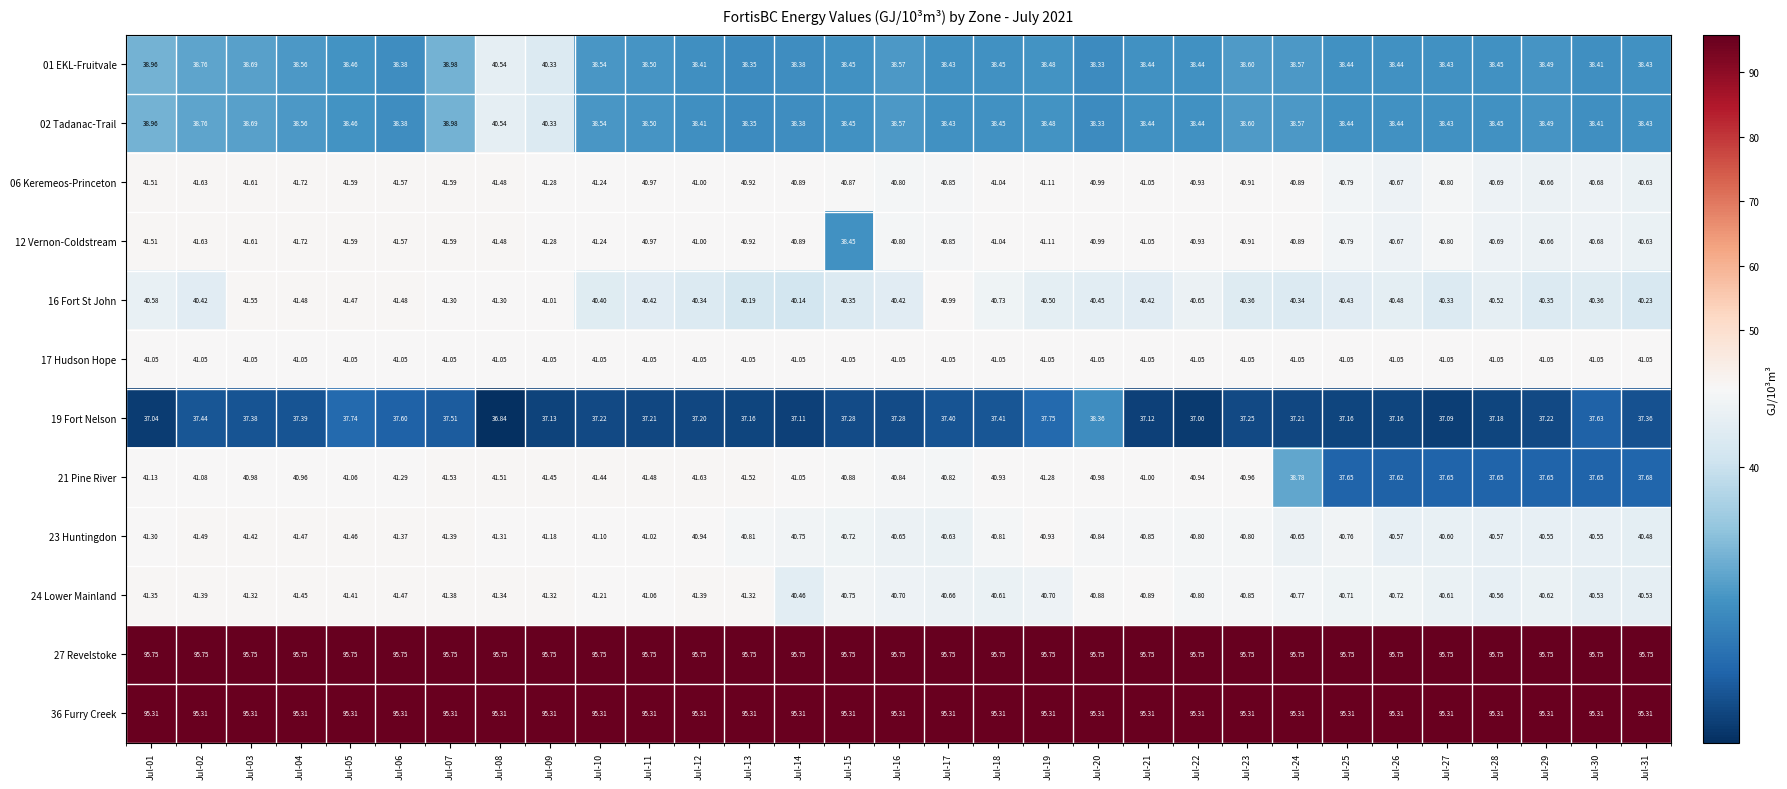

Is the value of 19 Fort Nelson at Jul-15 greater than the value of 27 Revelstoke at Jul-11?

No